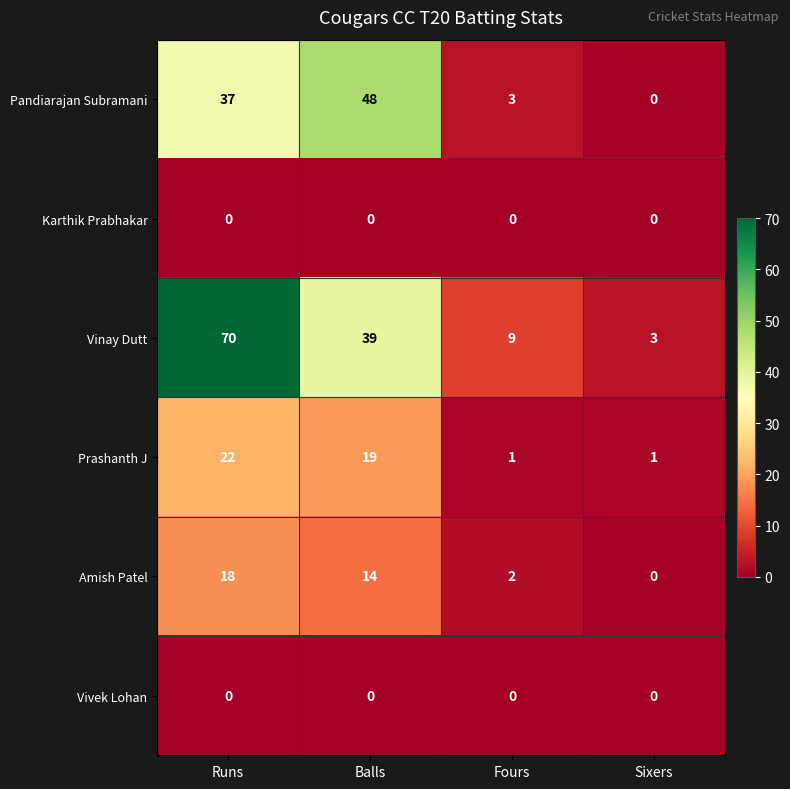

At which label is Vinay Dutt closest to 36?

Balls